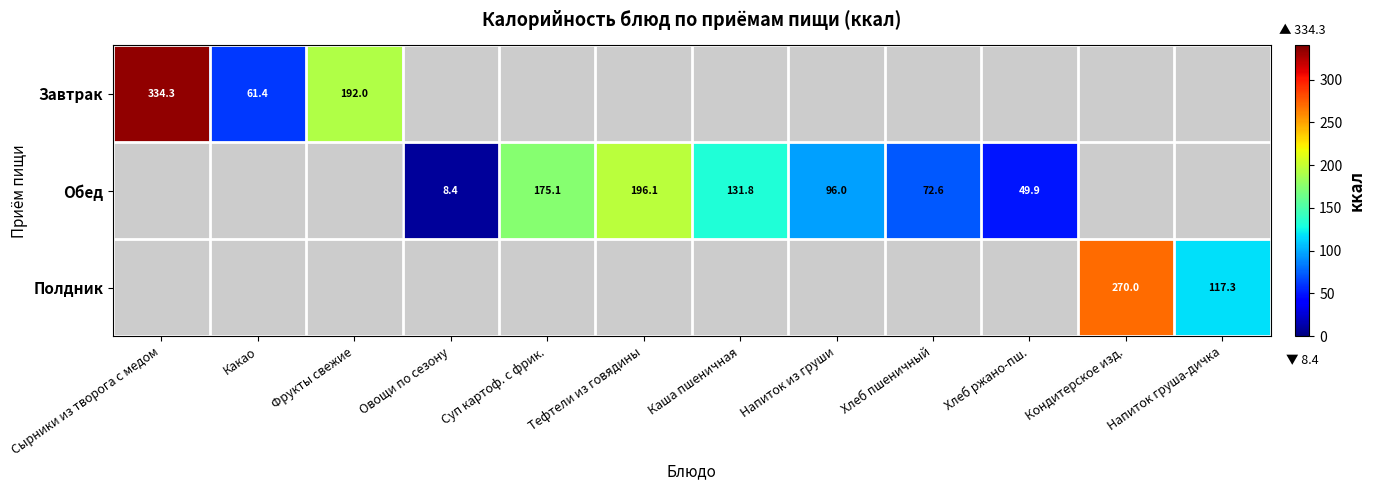

Is the value of Завтрак at Какао greater than the value of Обед at Хлеб ржано-пш.?

Yes